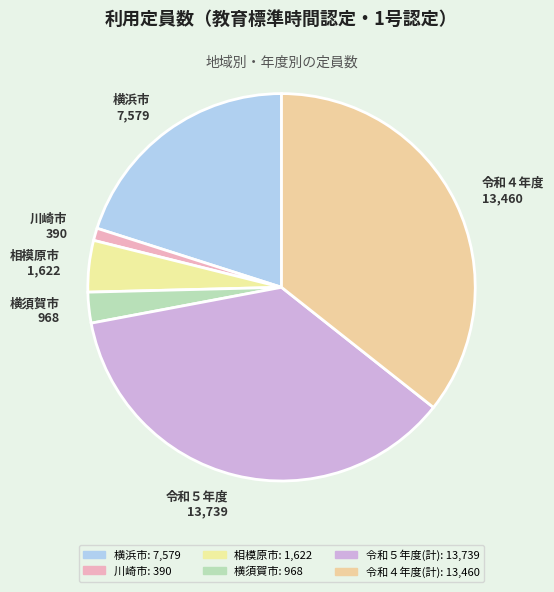

What is the ratio of the value at 令和５年度 13,739 to the value at 令和４年度 13,460?

1.0